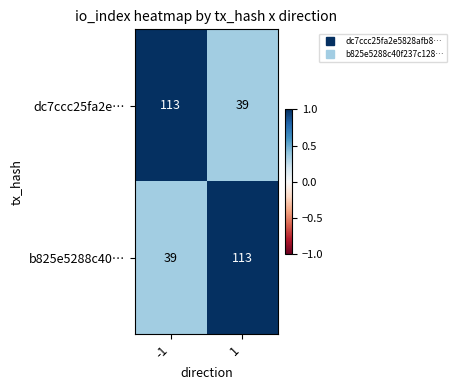

Read the b825e5288c40… value at -1, to the nearest 10.

40